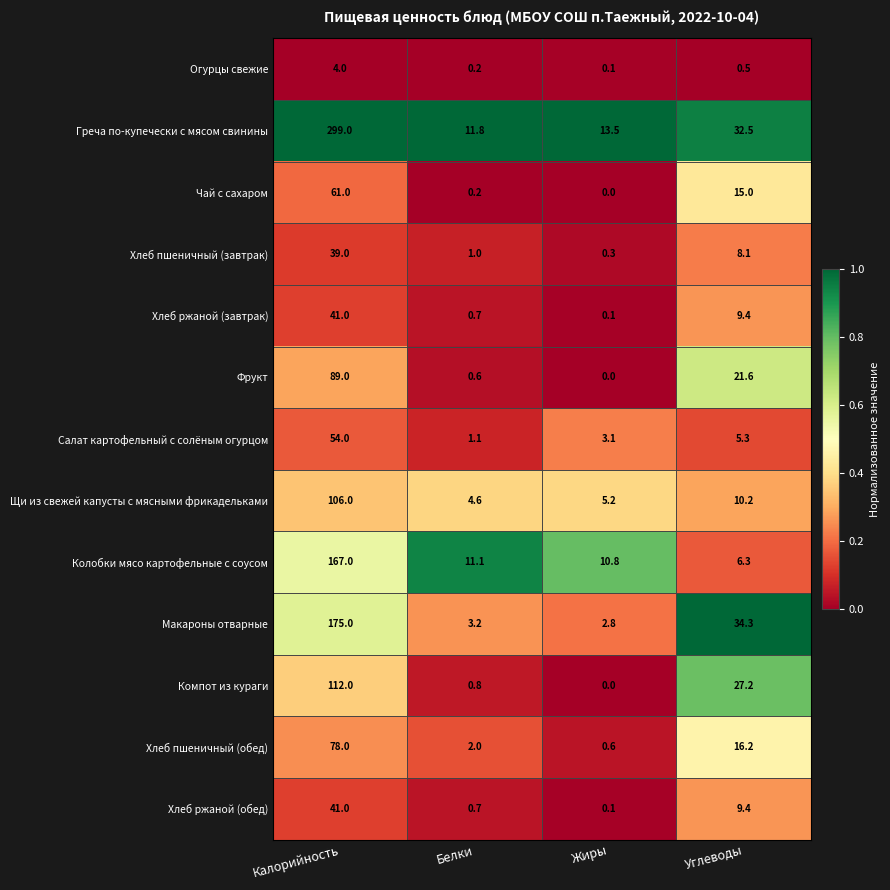

The Чай с сахаром series shows -40.7 at Жиры. True or false?

False